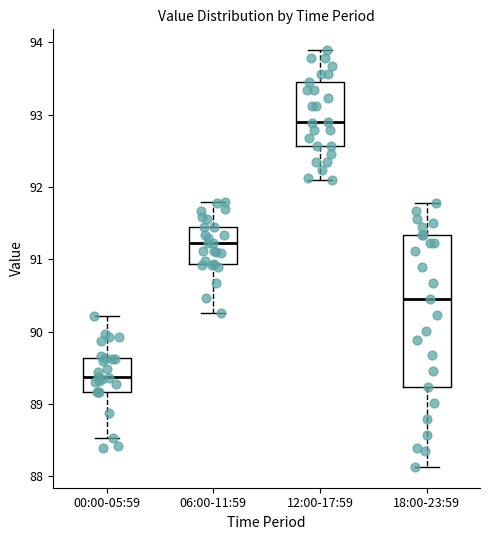

Comparing the boxes themselves (not the whiskers), which one is the tallest?

18:00-23:59